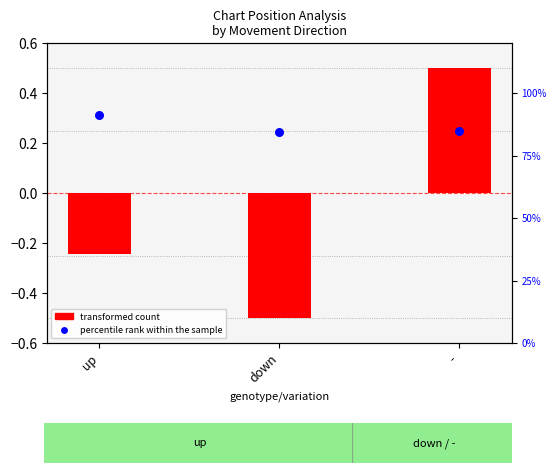

Which series contains the highest Y value?

percentile rank within the sample